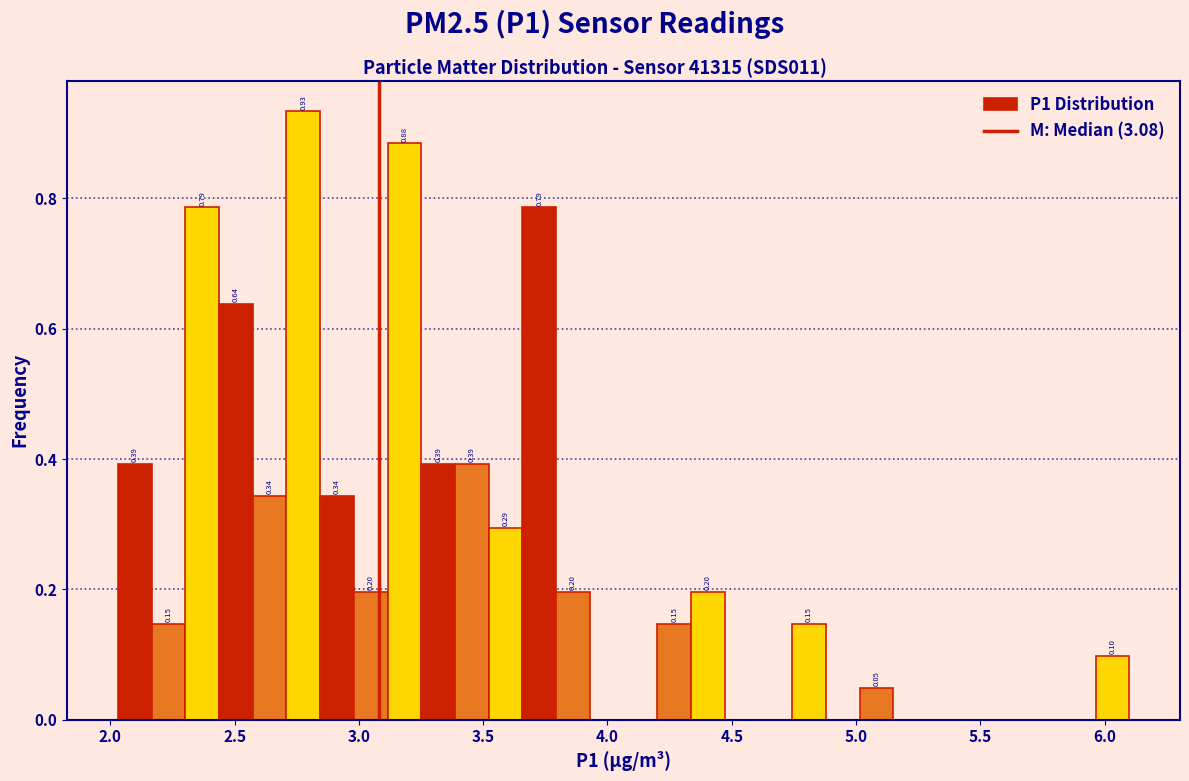

Around what value on the x-axis is the tallest bar? Give the approximate position of its centre, as read against the axis.

2.80